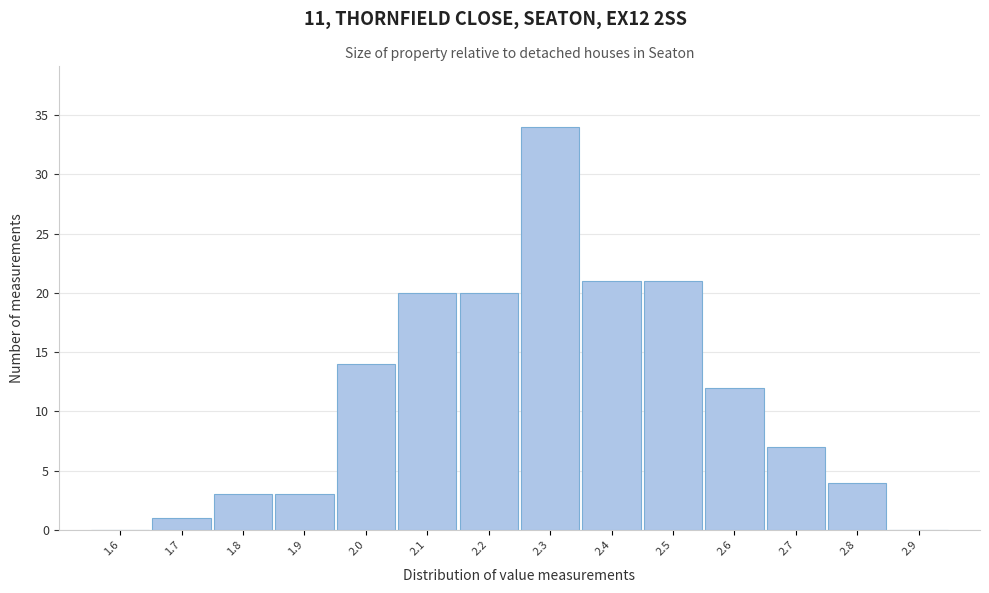

How tall is the bar that spans 2.15 to 2.25 on the x-axis? The values are not printed on the chart, so give them approximately, as read against the axis.

20